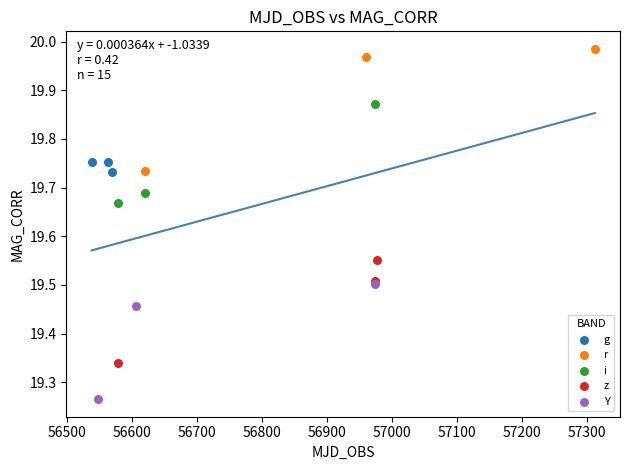

What are all the series names shown in the legend?

g, r, i, z, Y